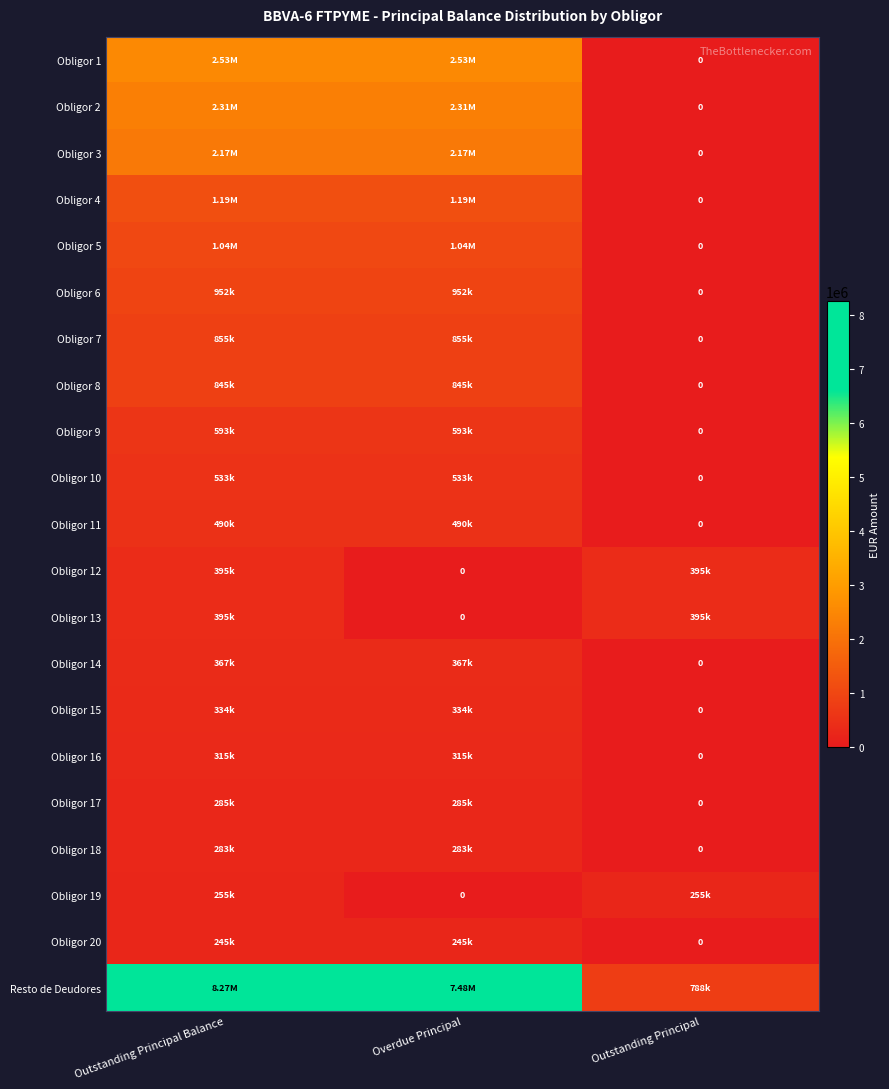

What is the total value across all series at Overdue Principal?

22818633.7